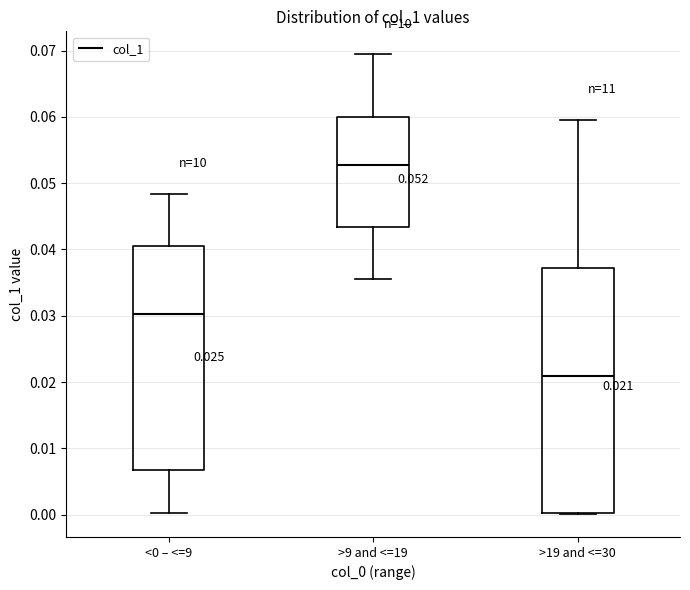

Comparing the boxes themselves (not the whiskers), which one is the tallest?

>19 and <=30